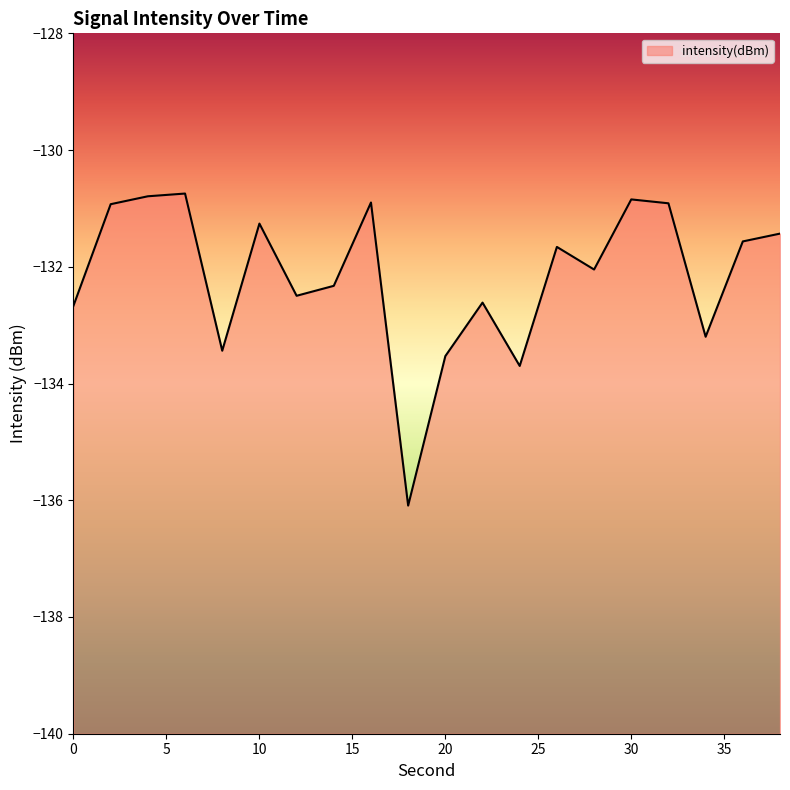

What is the change in value from 28 to 30?

+1.2